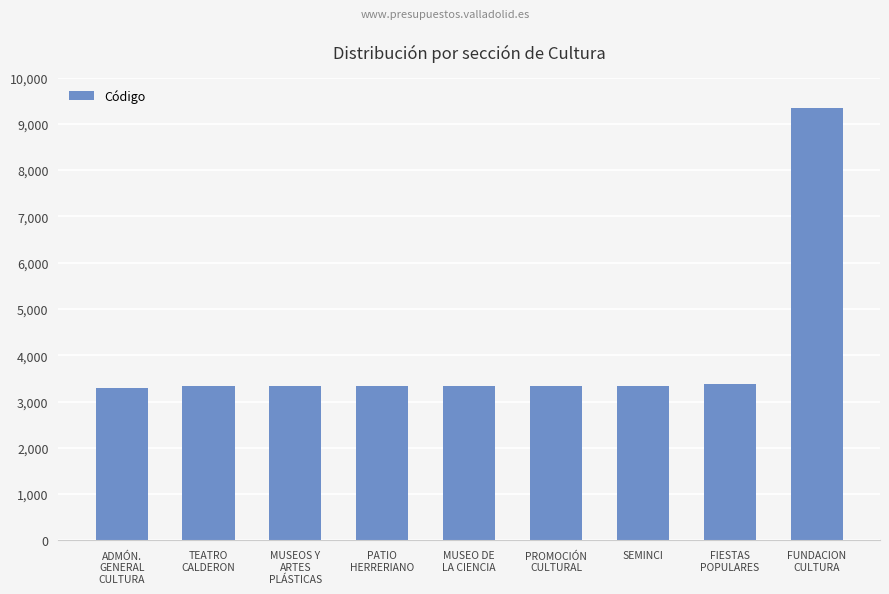

Is it true that the value at ADMÓN.
GENERAL
CULTURA is 3302?

True